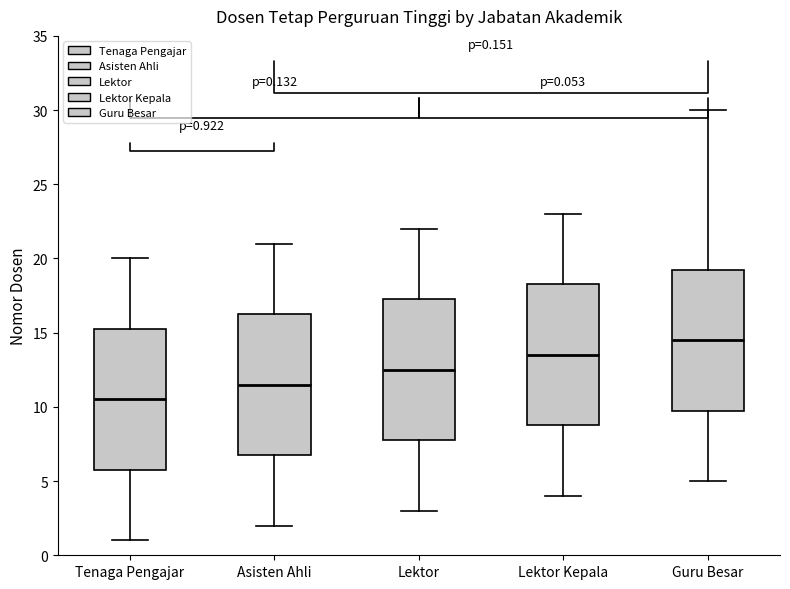

Which box has the lowest median line?

Tenaga Pengajar